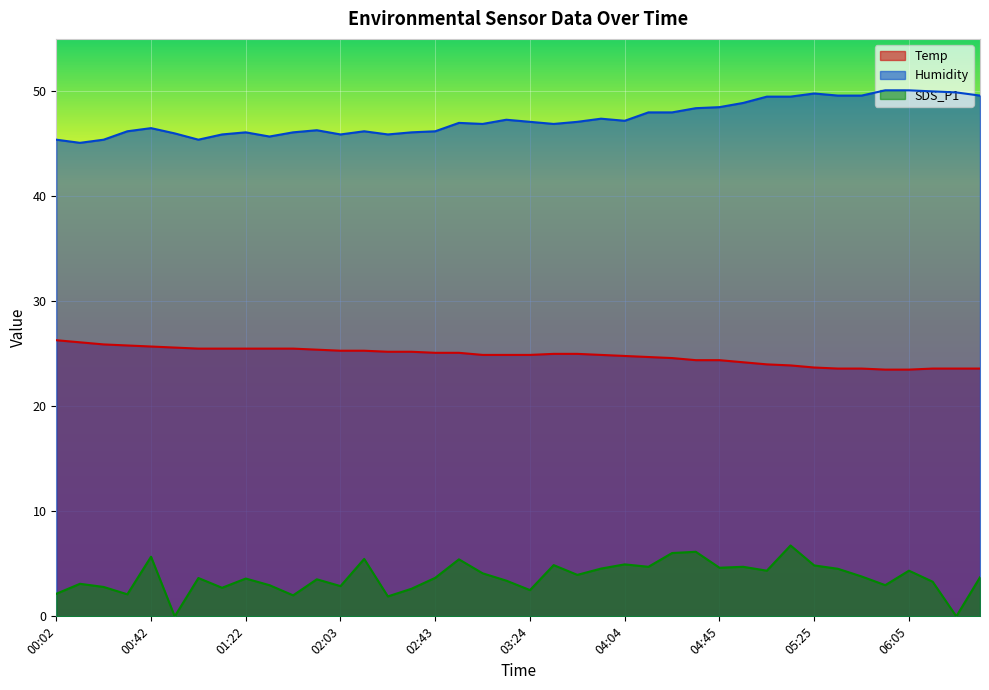

What is the sum of the Temp values at 05:15 and 02:23?

49.1